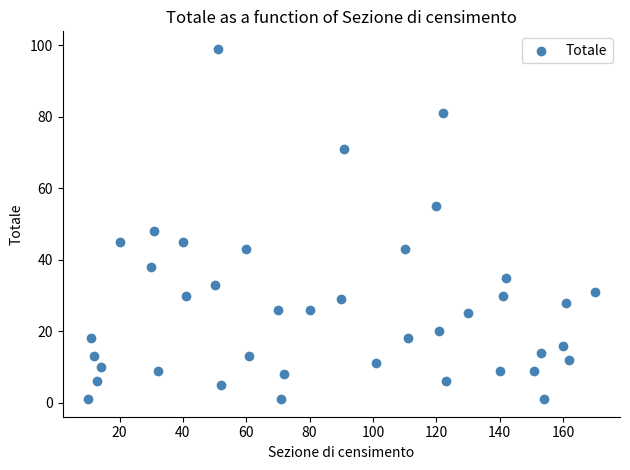

What Y value in the scatter plot is closest to 50?

48